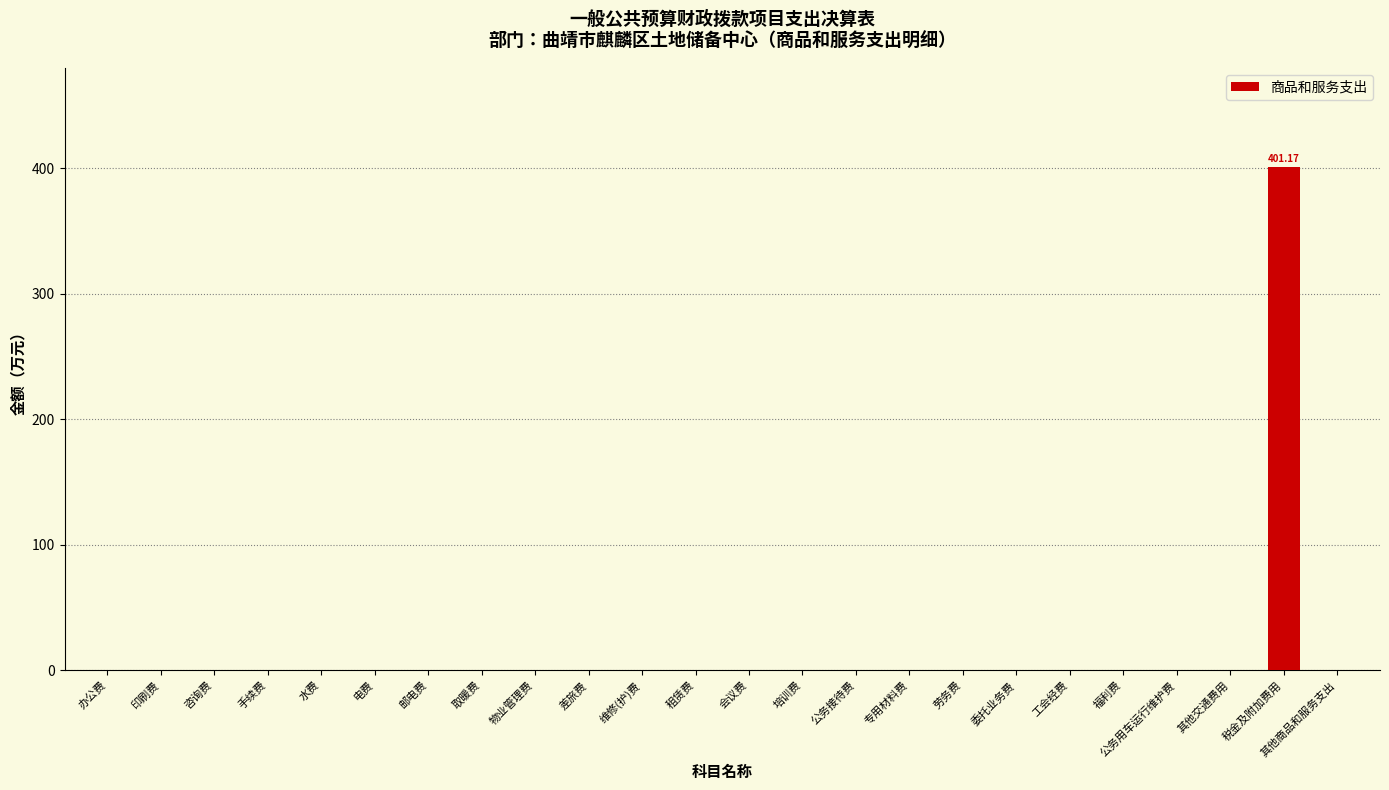

What is the sum of all values?

401.2